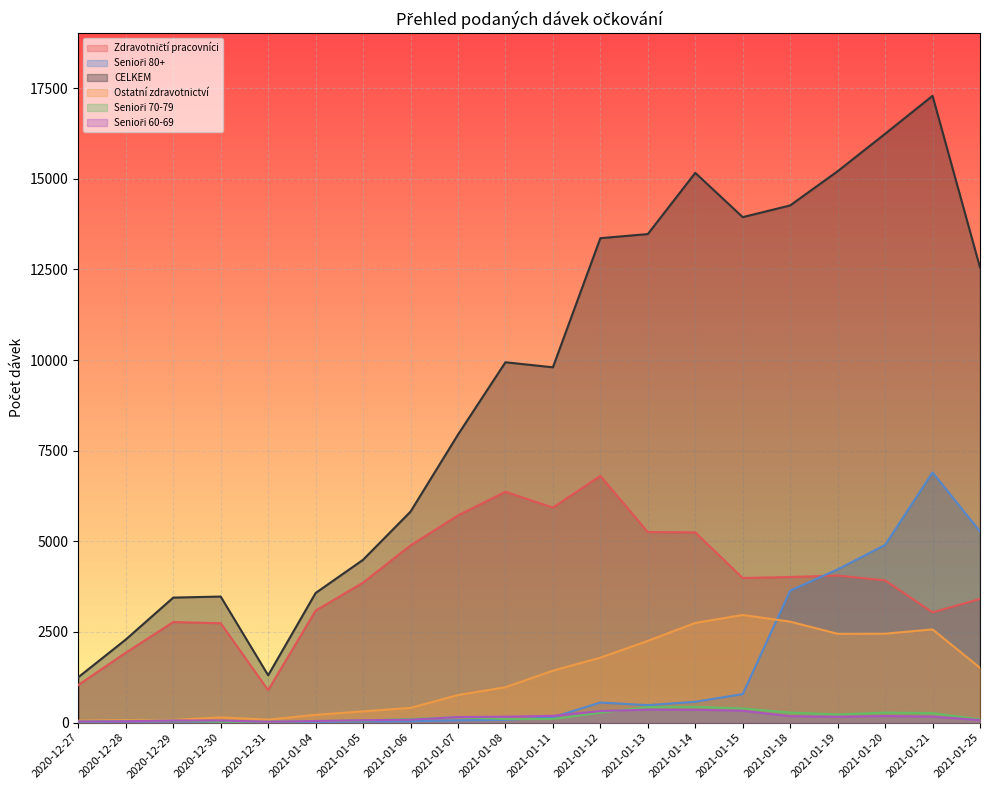

Reading left to right, extract all data points from this chart.

Zdravotničtí pracovníci: 2020-12-27=1039	2020-12-28=1929	2020-12-29=2774	2020-12-30=2741	2020-12-31=896	2021-01-04=3090	2021-01-05=3862	2021-01-06=4888	2021-01-07=5715	2021-01-08=6366	2021-01-11=5931	2021-01-12=6804	2021-01-13=5255	2021-01-14=5246	2021-01-15=3989	2021-01-18=4016	2021-01-19=4056	2021-01-20=3923	2021-01-21=3041	2021-01-25=3410
Senioři 80+: 2020-12-27=13	2020-12-28=30	2020-12-29=36	2020-12-30=25	2020-12-31=20	2021-01-04=20	2021-01-05=31	2021-01-06=38	2021-01-07=63	2021-01-08=76	2021-01-11=148	2021-01-12=554	2021-01-13=482	2021-01-14=575	2021-01-15=787	2021-01-18=3640	2021-01-19=4227	2021-01-20=4901	2021-01-21=6901	2021-01-25=5272
CELKEM: 2020-12-27=1253	2020-12-28=2292	2020-12-29=3448	2020-12-30=3477	2020-12-31=1306	2021-01-04=3575	2021-01-05=4491	2021-01-06=5819	2021-01-07=7943	2021-01-08=9938	2021-01-11=9799	2021-01-12=13360	2021-01-13=13473	2021-01-14=15161	2021-01-15=13940	2021-01-18=14263	2021-01-19=15206	2021-01-20=16238	2021-01-21=17285	2021-01-25=12551
Ostatní zdravotnictví: 2020-12-27=53	2020-12-28=72	2020-12-29=76	2020-12-30=145	2020-12-31=83	2021-01-04=215	2021-01-05=311	2021-01-06=408	2021-01-07=761	2021-01-08=977	2021-01-11=1433	2021-01-12=1792	2021-01-13=2254	2021-01-14=2750	2021-01-15=2969	2021-01-18=2785	2021-01-19=2450	2021-01-20=2453	2021-01-21=2571	2021-01-25=1512
Senioři 70-79: 2020-12-27=35	2020-12-28=47	2020-12-29=55	2020-12-30=25	2020-12-31=26	2021-01-04=44	2021-01-05=59	2021-01-06=101	2021-01-07=150	2021-01-08=99	2021-01-11=100	2021-01-12=274	2021-01-13=430	2021-01-14=438	2021-01-15=392	2021-01-18=278	2021-01-19=227	2021-01-20=277	2021-01-21=263	2021-01-25=90
Senioři 60-69: 2020-12-27=32	2020-12-28=38	2020-12-29=58	2020-12-30=57	2020-12-31=25	2021-01-04=45	2021-01-05=66	2021-01-06=81	2021-01-07=154	2021-01-08=163	2021-01-11=187	2021-01-12=320	2021-01-13=358	2021-01-14=355	2021-01-15=328	2021-01-18=177	2021-01-19=159	2021-01-20=183	2021-01-21=165	2021-01-25=71